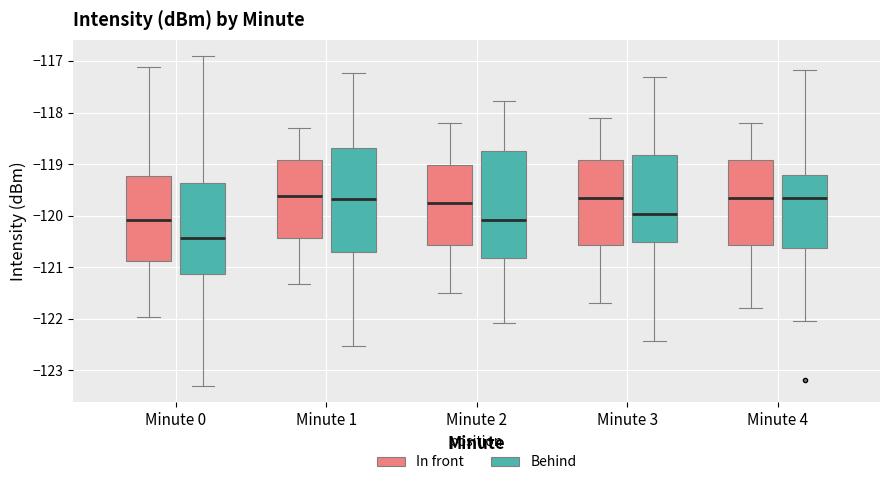

Reading left to right, transcribe this box plot: for each box, give where its median line is, the range the box spans, and where its two whiskers end, as read against the y-axis. The values are not printed on the chart, so give them approximately, as read against the axis.

Minute 0 (In front): median -120.1, box -120.9 to -119.2, whiskers -122.0 to -117.1
Minute 0 (Behind): median -120.4, box -121.1 to -119.4, whiskers -123.3 to -116.9
Minute 1 (In front): median -119.6, box -120.4 to -118.9, whiskers -121.3 to -118.3
Minute 1 (Behind): median -119.7, box -120.7 to -118.7, whiskers -122.5 to -117.2
Minute 2 (In front): median -119.7, box -120.6 to -119.0, whiskers -121.5 to -118.2
Minute 2 (Behind): median -120.1, box -120.8 to -118.7, whiskers -122.1 to -117.8
Minute 3 (In front): median -119.6, box -120.6 to -118.9, whiskers -121.7 to -118.1
Minute 3 (Behind): median -120.0, box -120.5 to -118.8, whiskers -122.4 to -117.3
Minute 4 (In front): median -119.6, box -120.6 to -118.9, whiskers -121.8 to -118.2
Minute 4 (Behind): median -119.7, box -120.6 to -119.2, whiskers -122.0 to -117.2